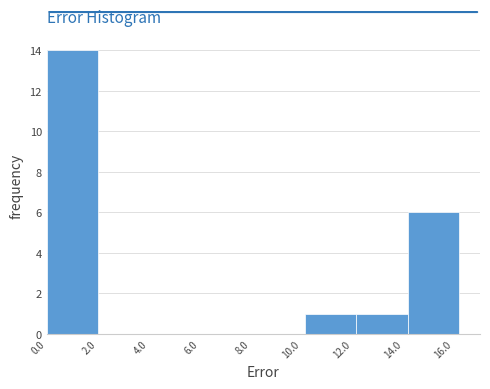

Reading left to right, list every bar in this chart as the range it spans on the x-axis followed by its height. Neither the bar edges nor the heights are printed on the chart, so give them approximately, as read against the axes.

0.0 to 2.0: 14
2.0 to 4.0: 0
4.0 to 6.0: 0
6.0 to 8.2: 0
8.2 to 10.2: 0
10.2 to 12.2: 1
12.2 to 14.2: 1
14.2 to 16.2: 6